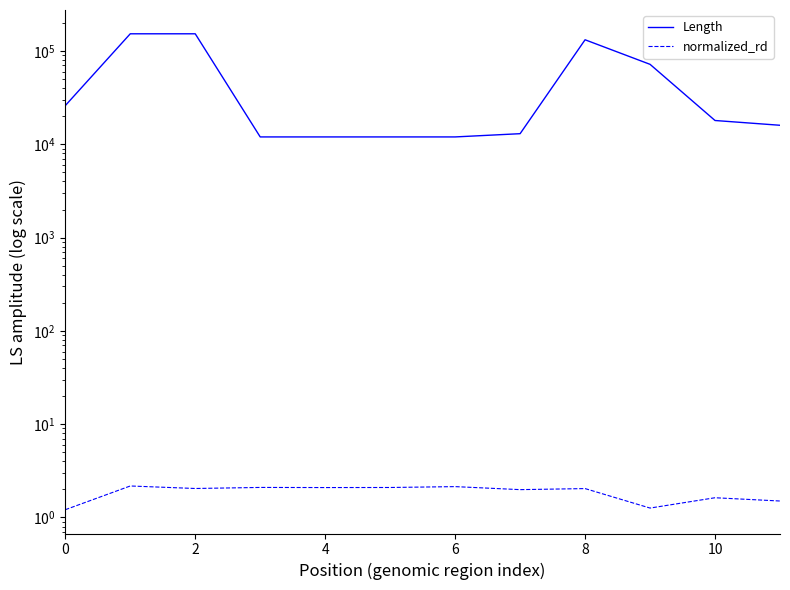

What is the average value of the Length series?

52583.3